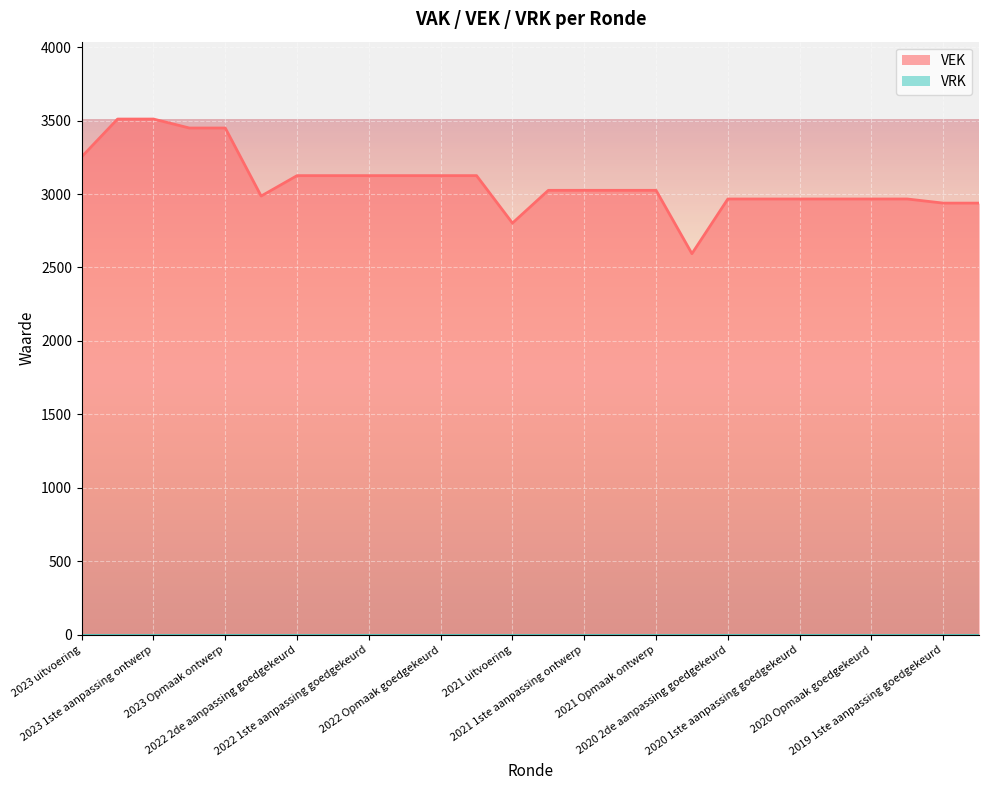

Reading right to left, transcribe all the data shown in this chart.

2019 1ste aanpassing ontwerp=2938	2019 1ste aanpassing goedgekeurd=2938	2020 Opmaak ontwerp=2966	2020 Opmaak goedgekeurd=2966	2020 1ste aanpassing ontwerp=2966	2020 1ste aanpassing goedgekeurd=2966	2020 2de aanpassing ontwerp=2966	2020 2de aanpassing goedgekeurd=2966	2020 uitvoering=2594	2021 Opmaak ontwerp=3025	2021 Opmaak goedgekeurd=3025	2021 1ste aanpassing ontwerp=3025	2021 1ste aanpassing goedgekeurd=3025	2021 uitvoering=2802	2022 Opmaak ontwerp=3125	2022 Opmaak goedgekeurd=3125	2022 1ste aanpassing ontwerp=3125	2022 1ste aanpassing goedgekeurd=3125	2022 2de aanpassing ontwerp=3125	2022 2de aanpassing goedgekeurd=3125	2022 uitvoering=2986	2023 Opmaak ontwerp=3449	2023 Opmaak goedgekeurd=3449	2023 1ste aanpassing ontwerp=3510	2023 1ste aanpassing goedgekeurd=3510	2023 uitvoering=3253